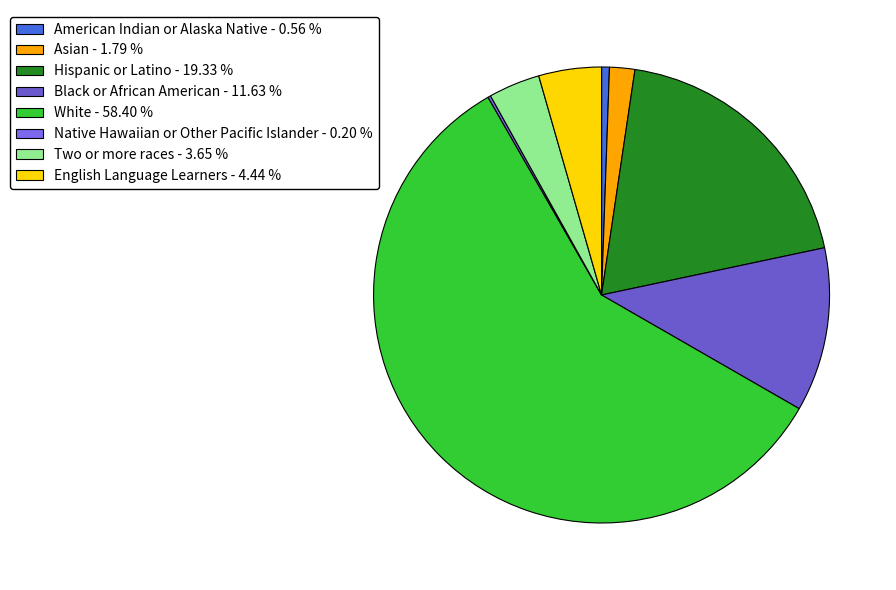

What percentage is the English Language Learners slice, to the nearest percent?

4%